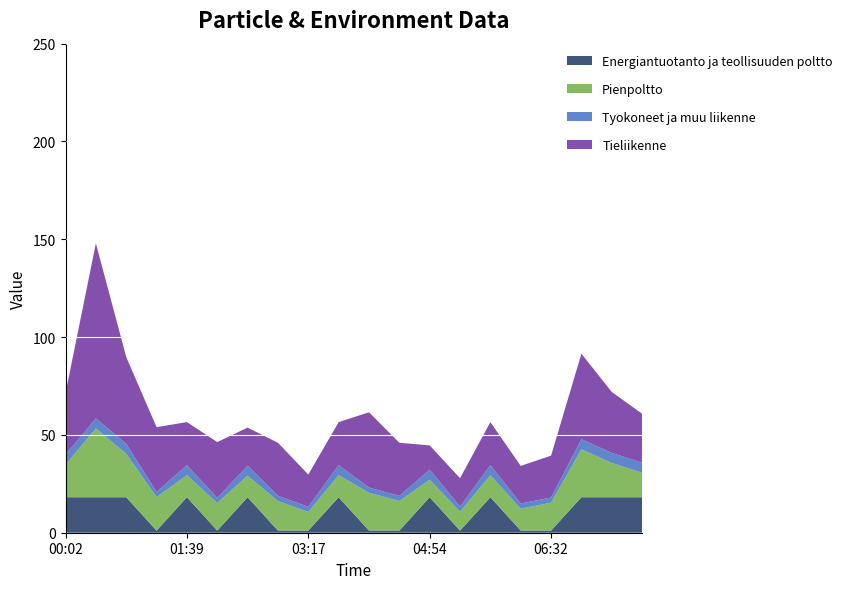

The Energiantuotanto ja teollisuuden poltto series shows 8.7 at 01:39. True or false?

False